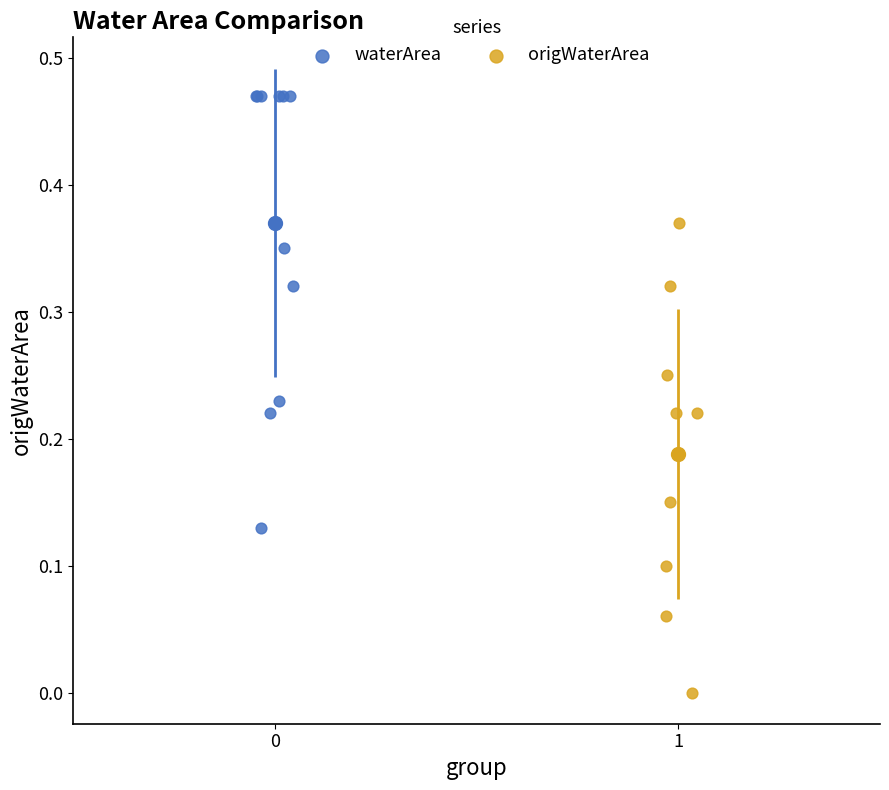

Which series contains the highest Y value?

waterArea